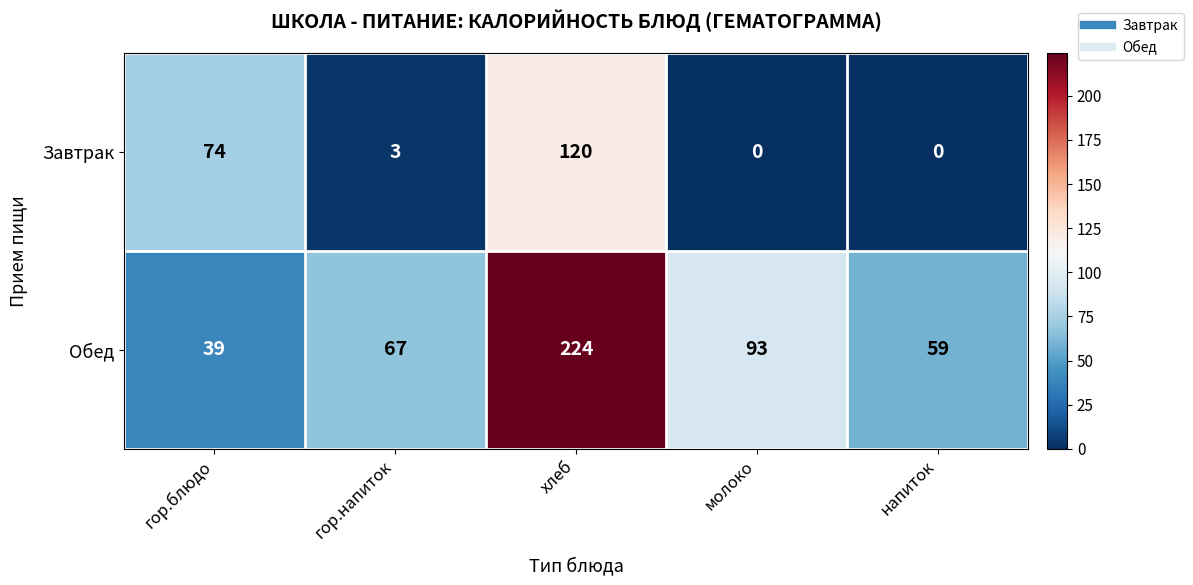

At молоко, list the series in order from largest to smallest.

Обед, Завтрак